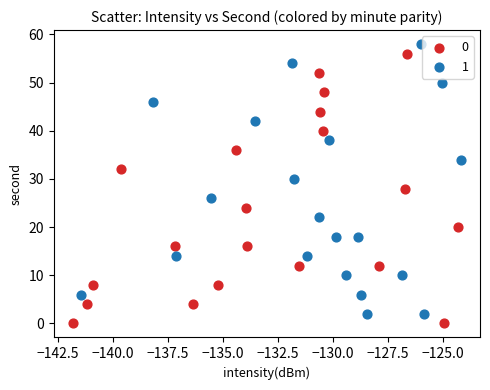

Which series contains the lowest Y value?

0